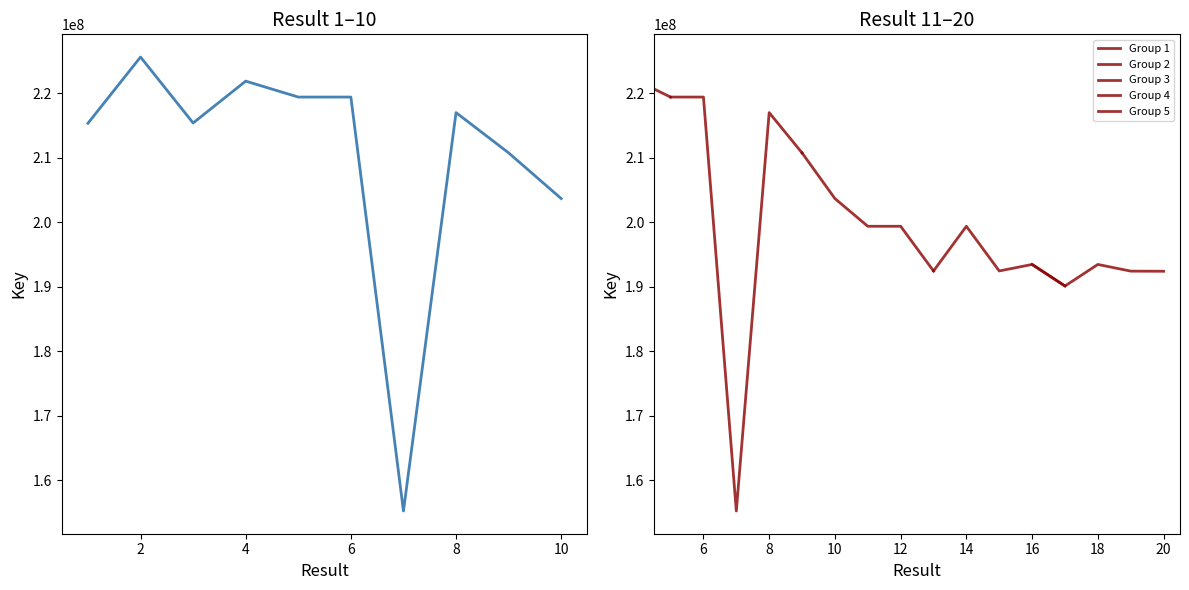

What is the greatest value displayed?

225604842